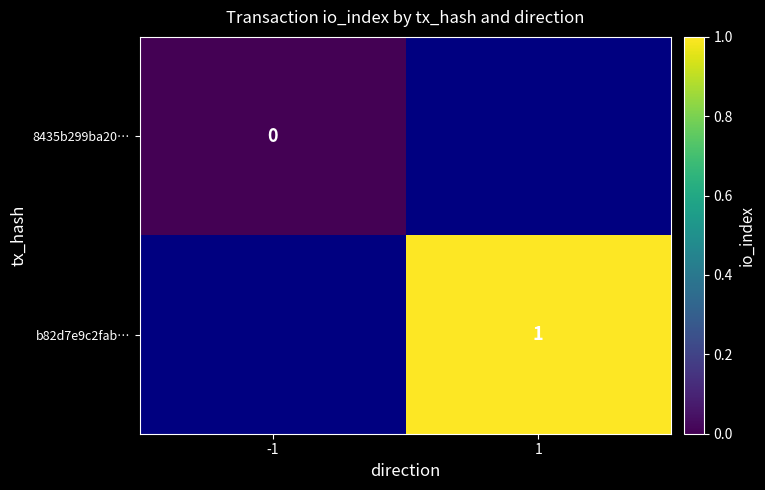

True or false: b82d7e9c2fab… has a value of 1 at 1.

True